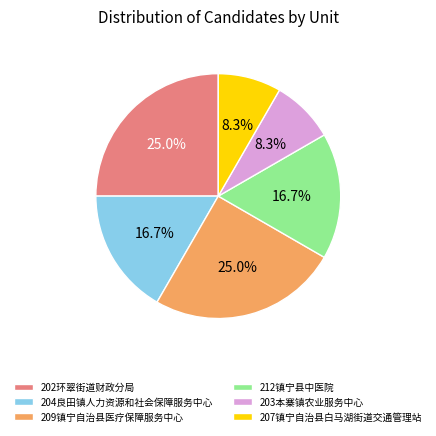

To the nearest percent, what portion does 212镇宁县中医院 represent?

17%